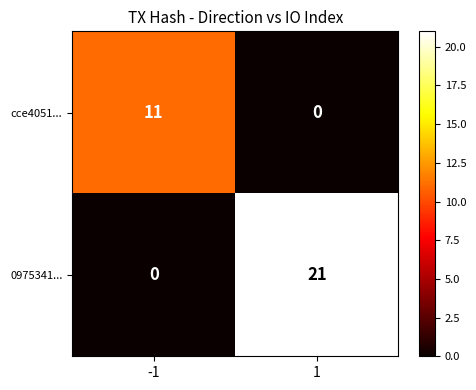

List the series in order of their peak value, lowest first.

cce4051..., 0975341...